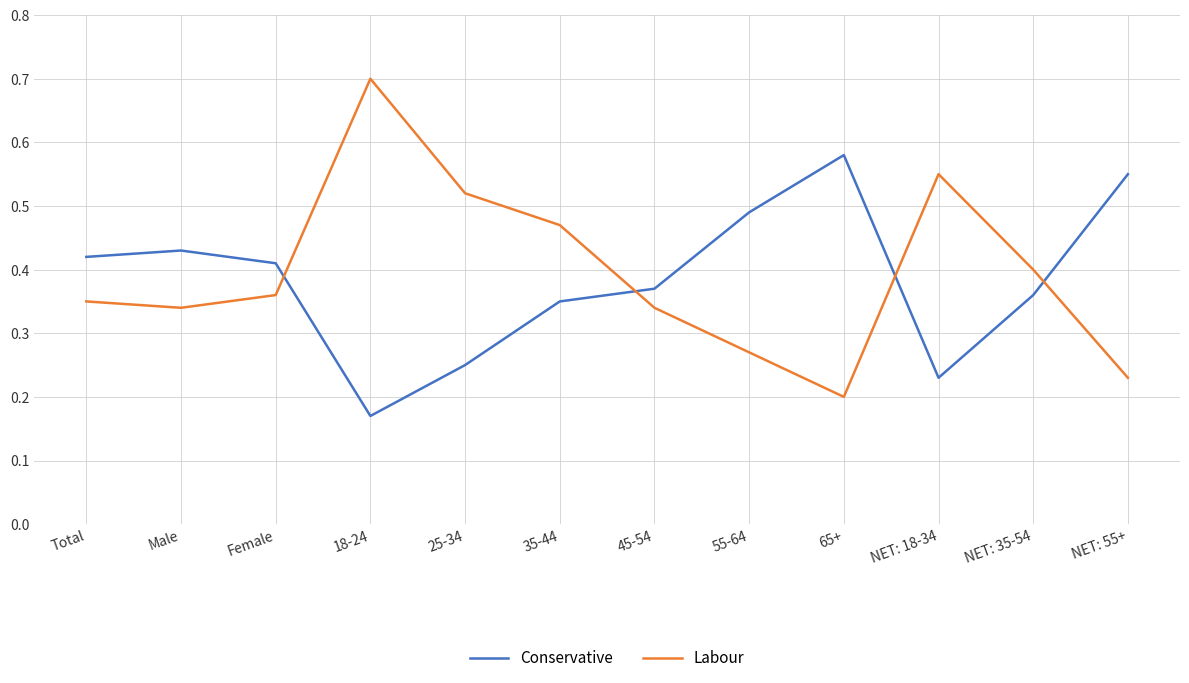

What position from the right is 55-64?

5